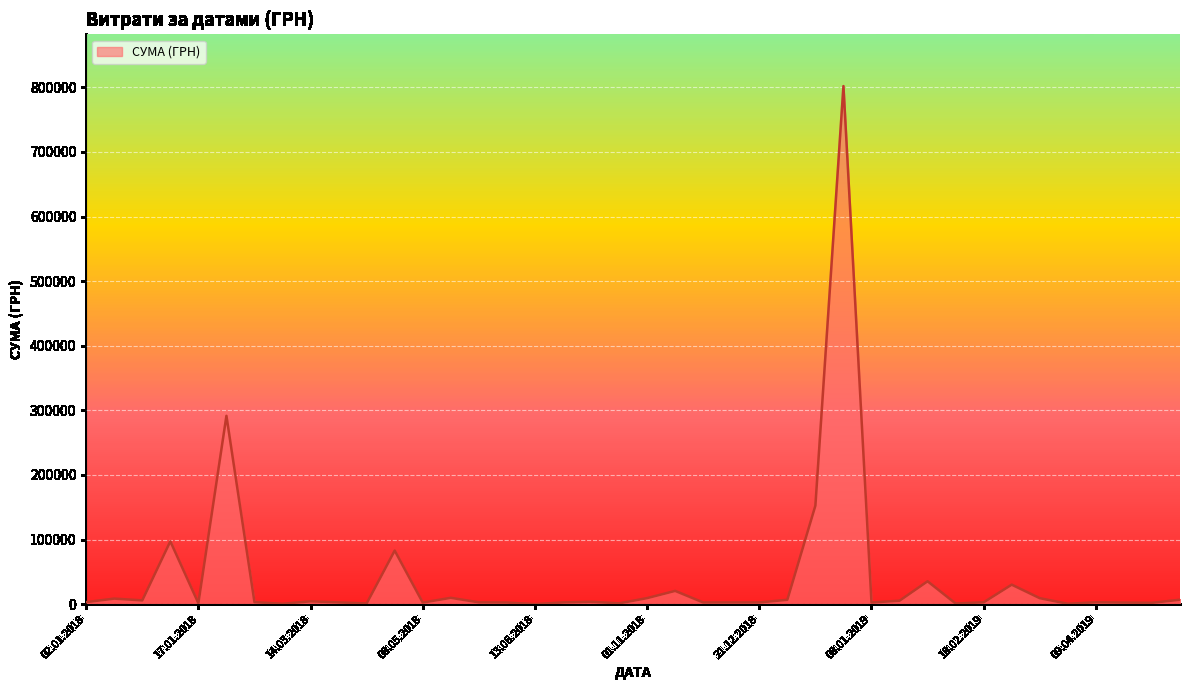

What is the maximum value shown in the chart?

801818.3